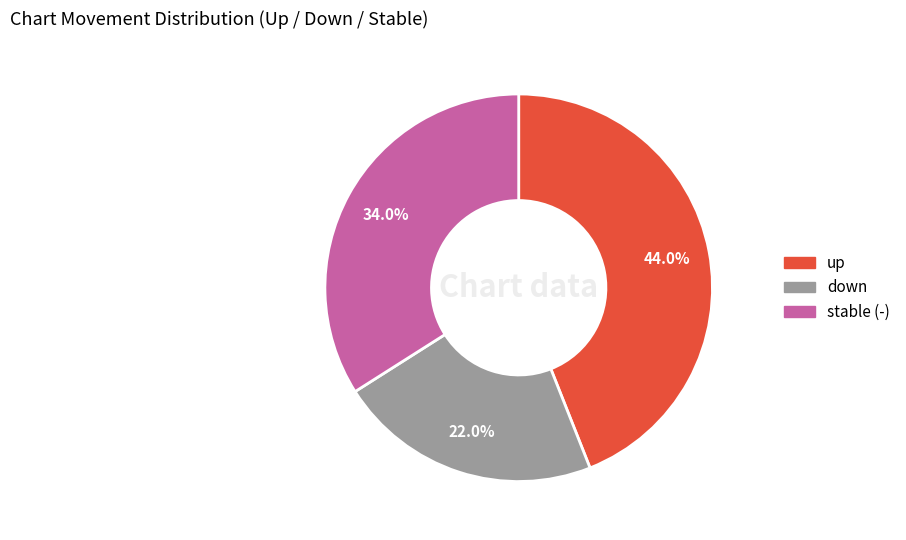

Is there any slice that represents more than half of the pie?

No